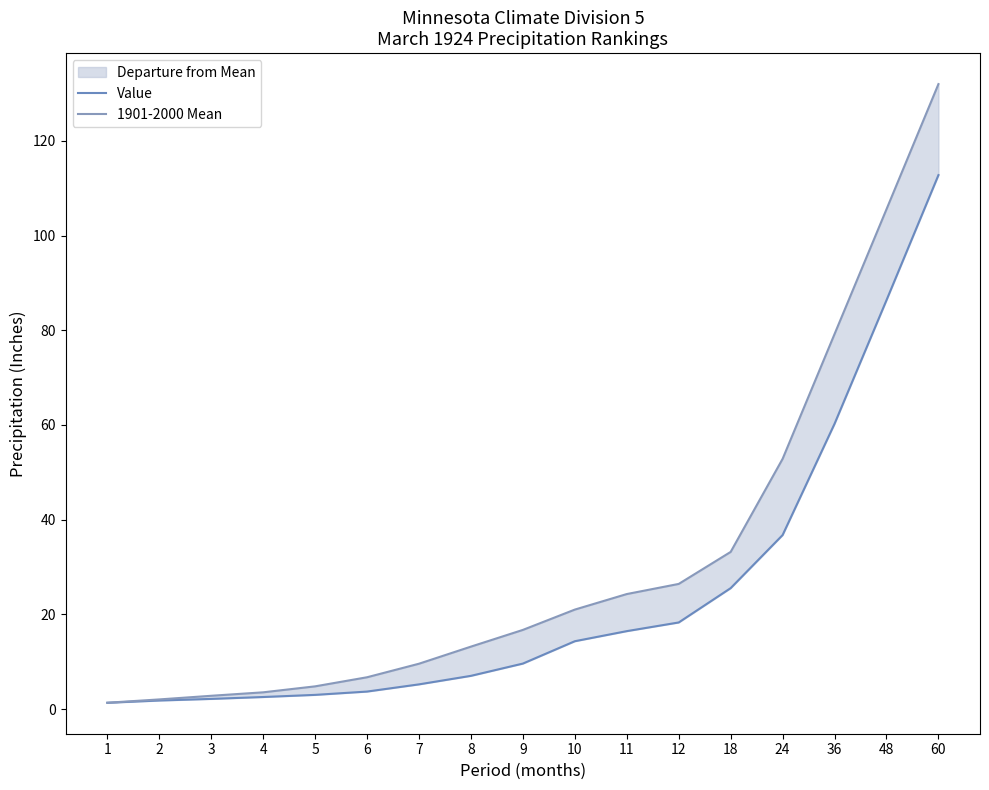

Which series changed the most between 12 and 18?

Value